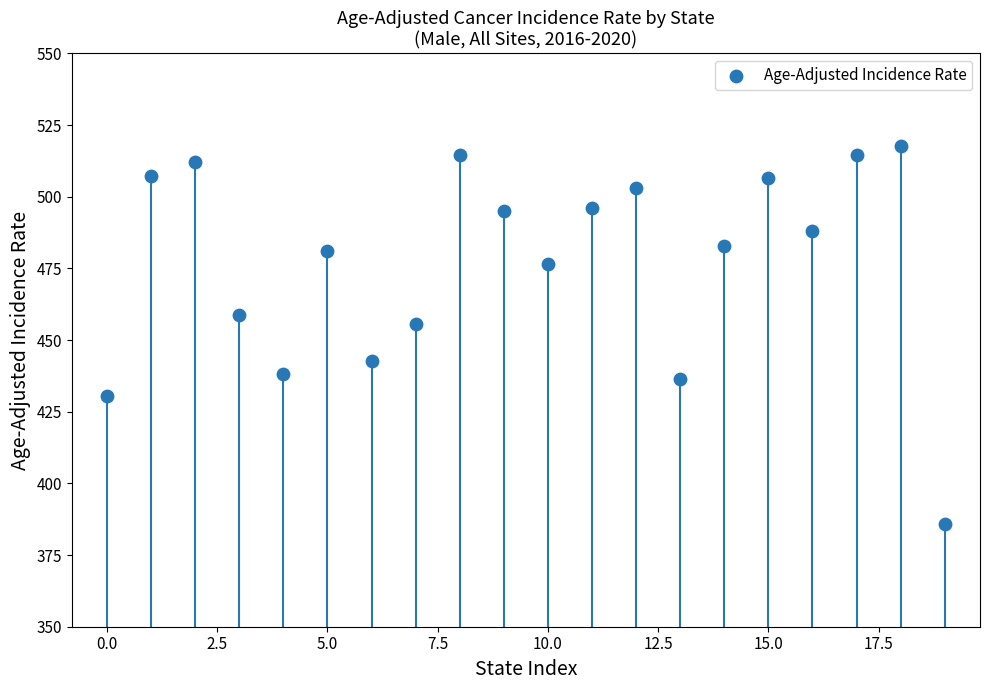

What Y value in the scatter plot is closest to 451?

455.7